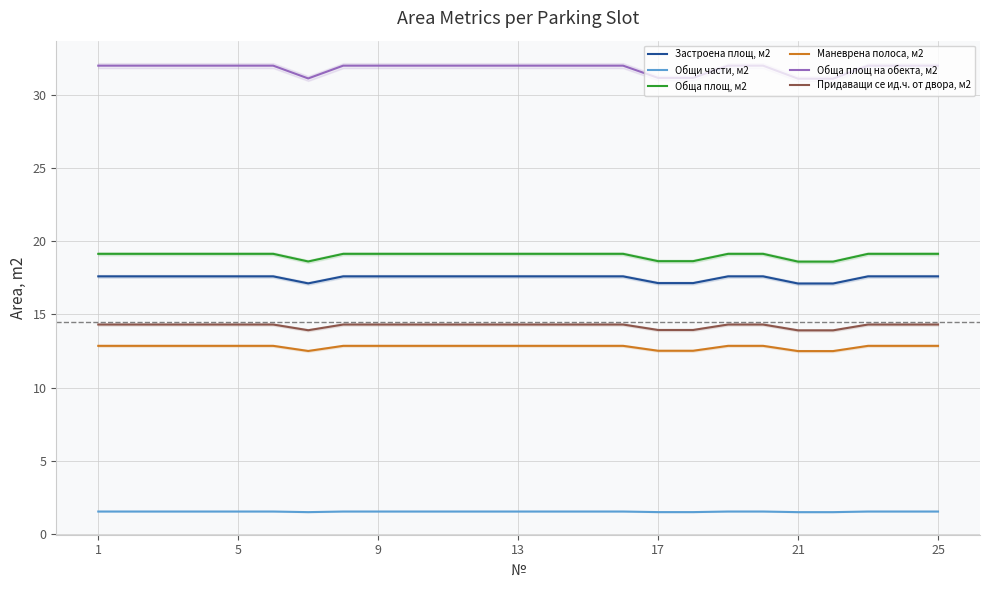

Reading left to right, list all the values displayed in this chart.

Застроена площ, м2: 17.6	17.6	17.6	17.6	17.6	17.6	17.1	17.6	17.6	17.6	17.6	17.6	17.6	17.6	17.6	17.6	17.1	17.1	17.6	17.6	17.1	17.1	17.6	17.6	17.6
Общи части, м2: 1.5	1.5	1.5	1.5	1.5	1.5	1.5	1.5	1.5	1.5	1.5	1.5	1.5	1.5	1.5	1.5	1.5	1.5	1.5	1.5	1.5	1.5	1.5	1.5	1.5
Обща площ, м2: 19.1	19.1	19.1	19.1	19.1	19.1	18.6	19.1	19.1	19.1	19.1	19.1	19.1	19.1	19.1	19.1	18.6	18.6	19.1	19.1	18.6	18.6	19.1	19.1	19.1
Маневрена полоса, м2: 12.9	12.9	12.9	12.9	12.9	12.9	12.5	12.9	12.9	12.9	12.9	12.9	12.9	12.9	12.9	12.9	12.5	12.5	12.9	12.9	12.5	12.5	12.9	12.9	12.9
Обща площ на обекта, м2: 32.0	32.0	32.0	32.0	32.0	32.0	31.1	32.0	32.0	32.0	32.0	32.0	32.0	32.0	32.0	32.0	31.2	31.2	32.0	32.0	31.1	31.1	32.0	32.0	32.0
Придаващи се ид.ч. от двора, м2: 14.3	14.3	14.3	14.3	14.3	14.3	13.9	14.3	14.3	14.3	14.3	14.3	14.3	14.3	14.3	14.3	13.9	13.9	14.3	14.3	13.9	13.9	14.3	14.3	14.3